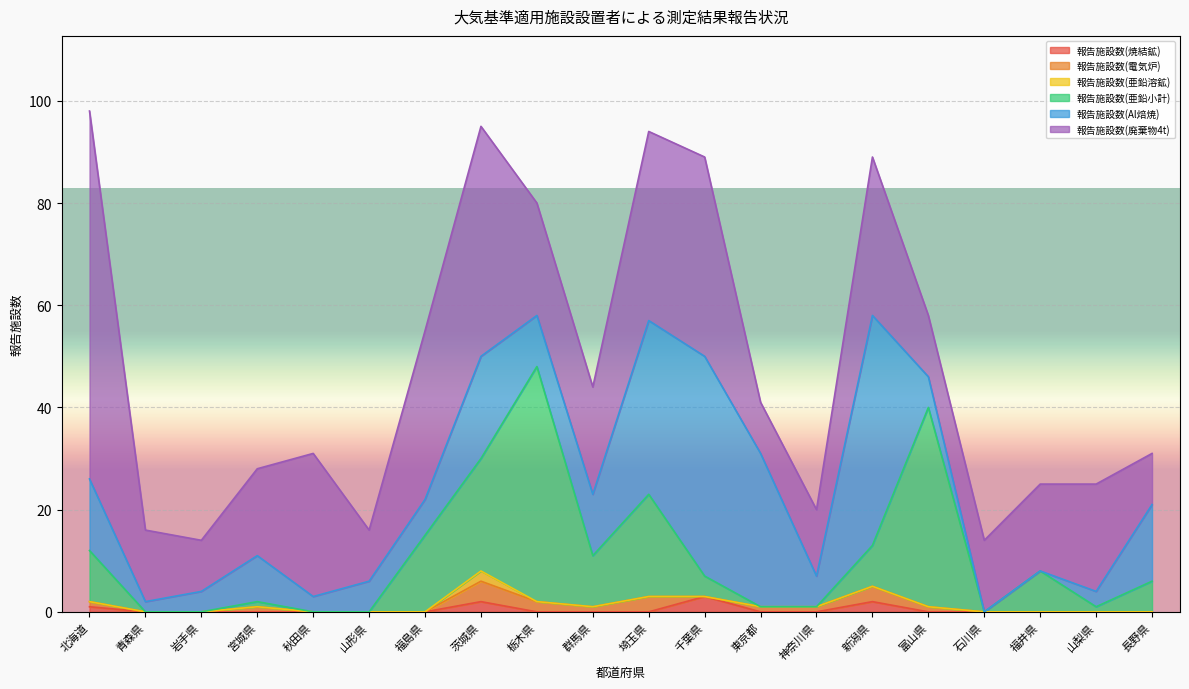

Where is the first local maximum for 報告施設数(電気炉)?

宮城県